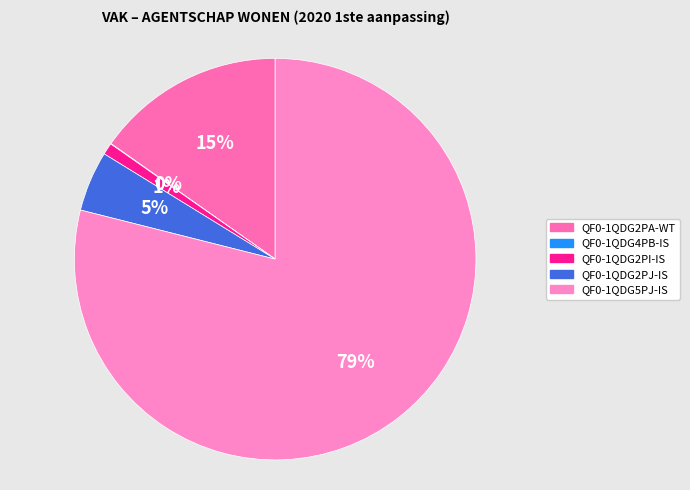

Is the sum of QF0-1QDG5PJ-IS and QF0-1QDG2PI-IS greater than half?

Yes